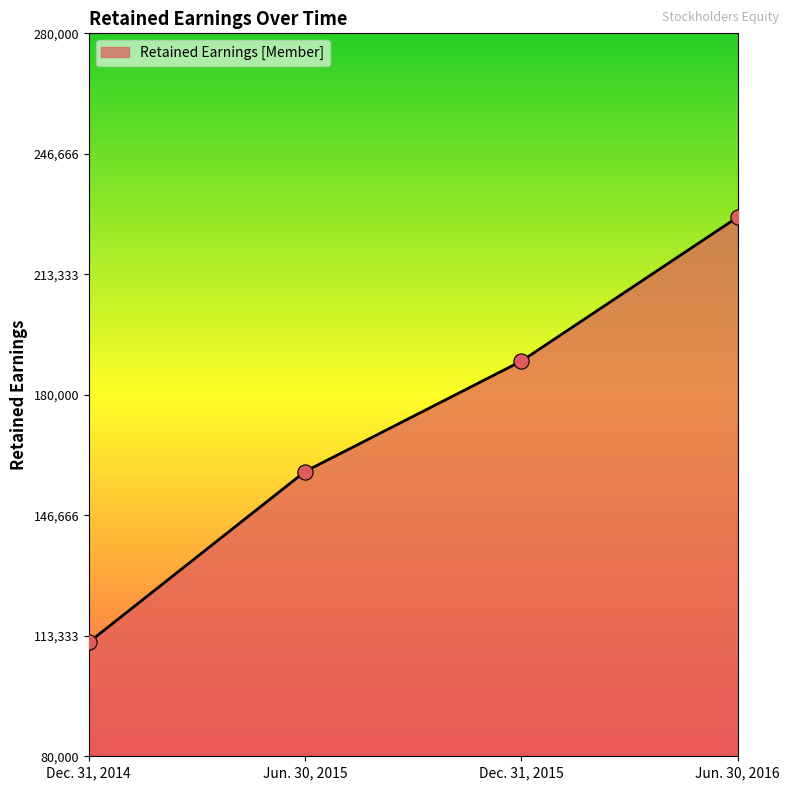

Which has a higher value, Dec. 31, 2014 or Dec. 31, 2015?

Dec. 31, 2015